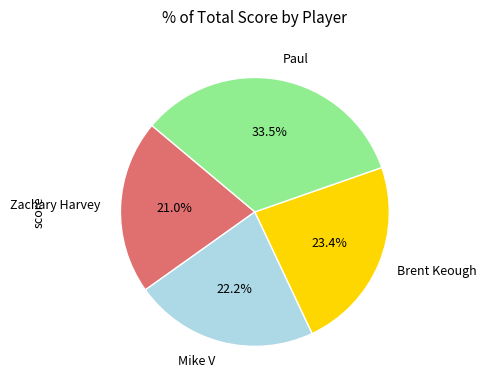

Is it true that Brent Keough is 16% of the pie?

False